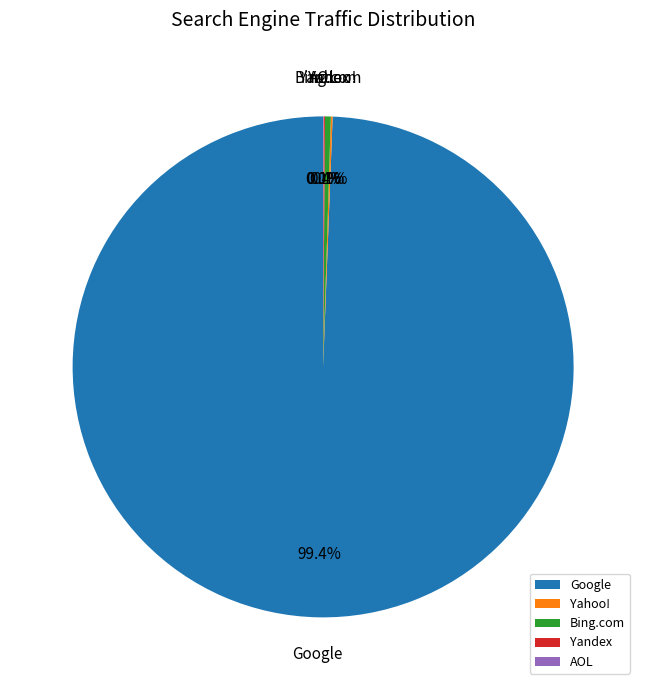

To the nearest percent, what is the average slice percentage?

20%